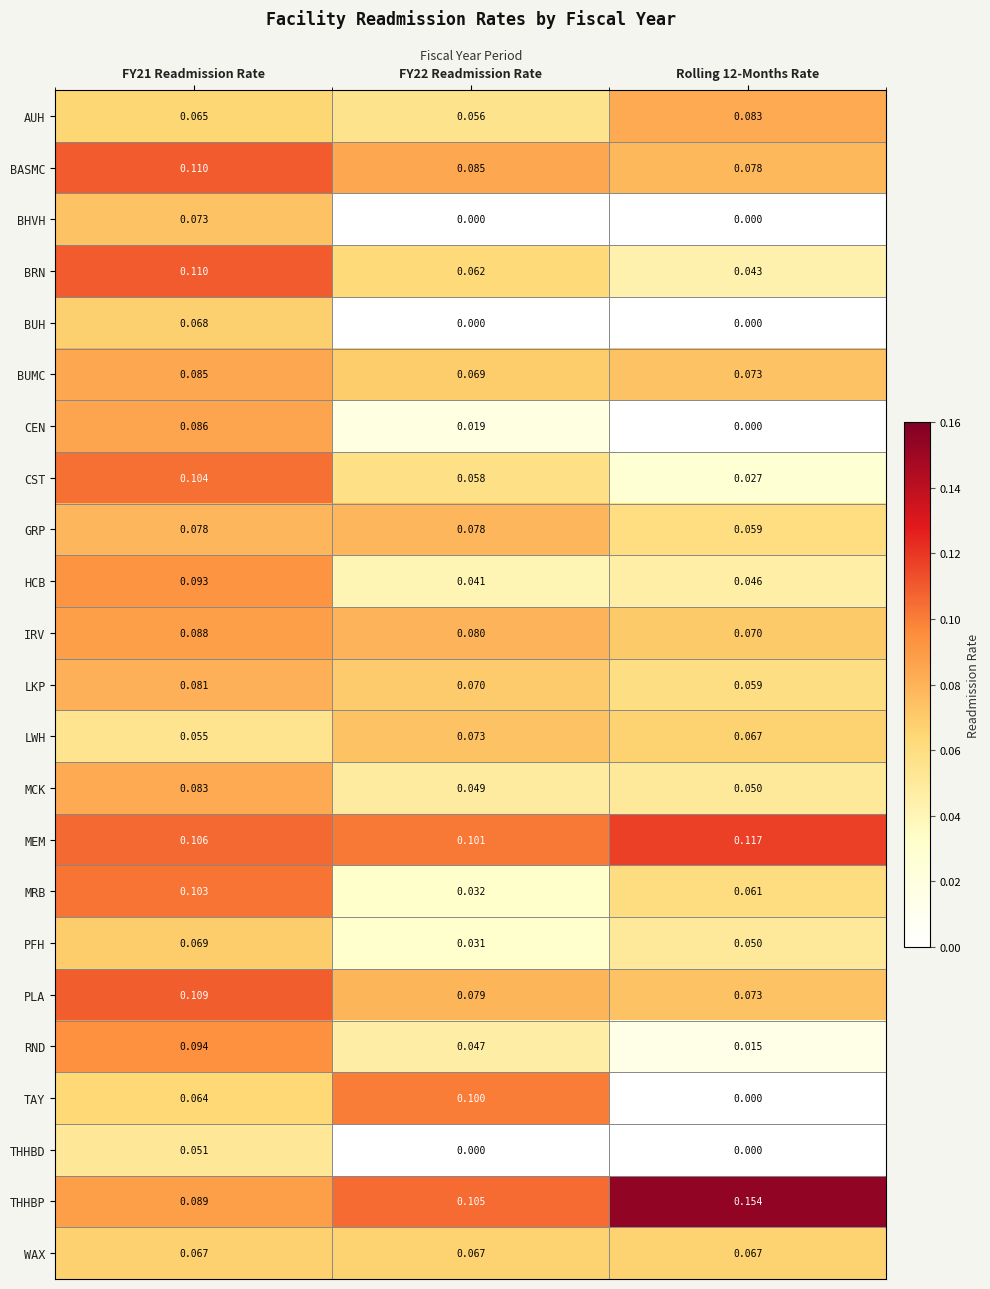

Is the value of BHVH at FY22 Readmission Rate greater than the value of BASMC at FY22 Readmission Rate?

No